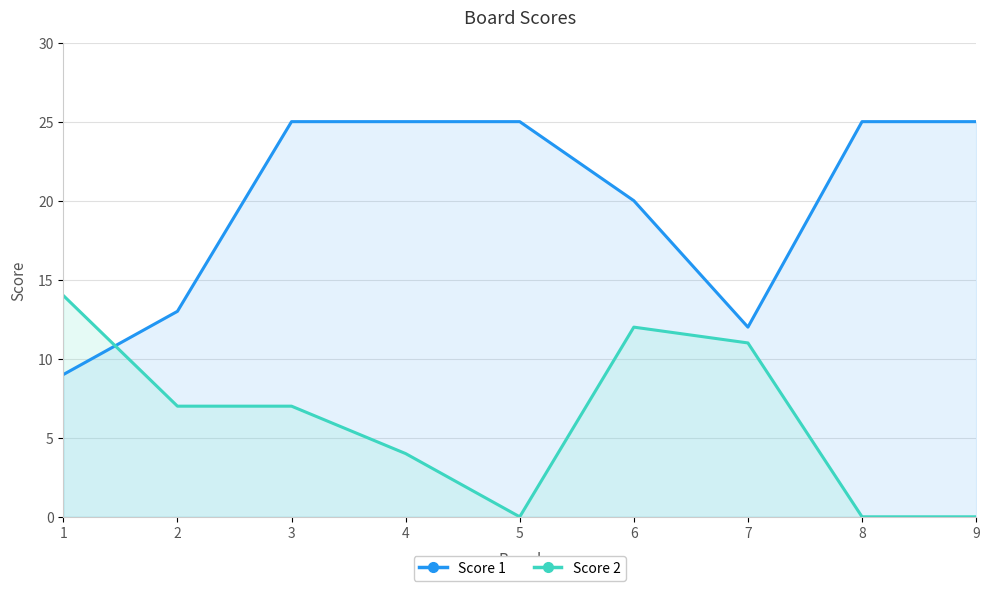

What is the value of the Score 2 point at the 6th from the left?

12